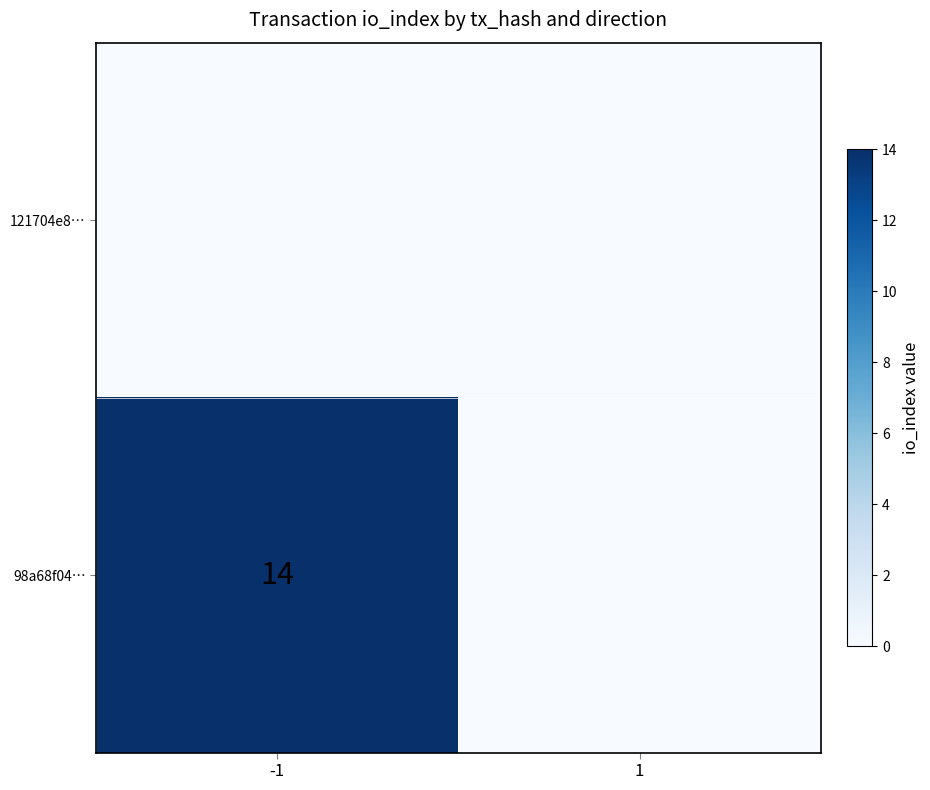

Is it true that 98a68f04… equals 22 at -1?

False